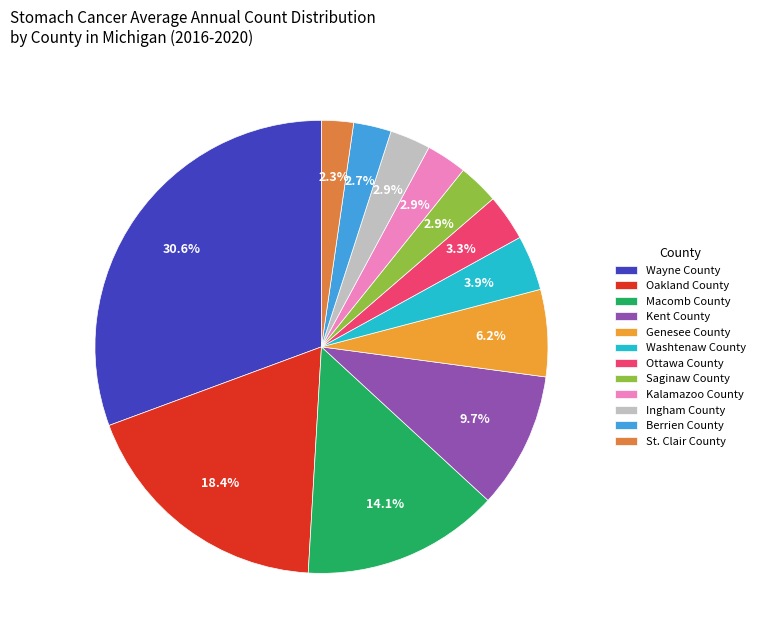

Which slice is the largest?

Wayne County